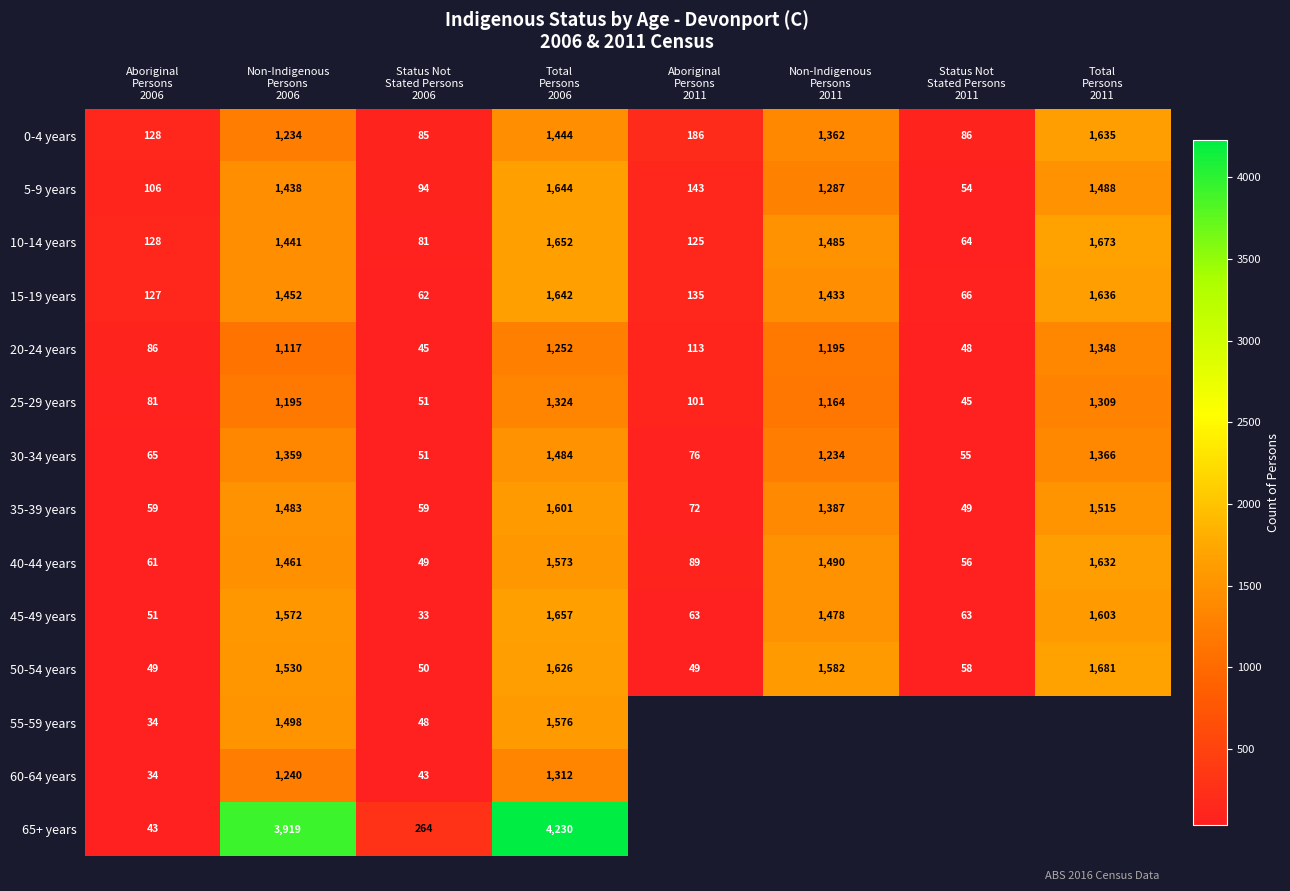

At which category is the sum across all series the highest?

Total
Persons
2006